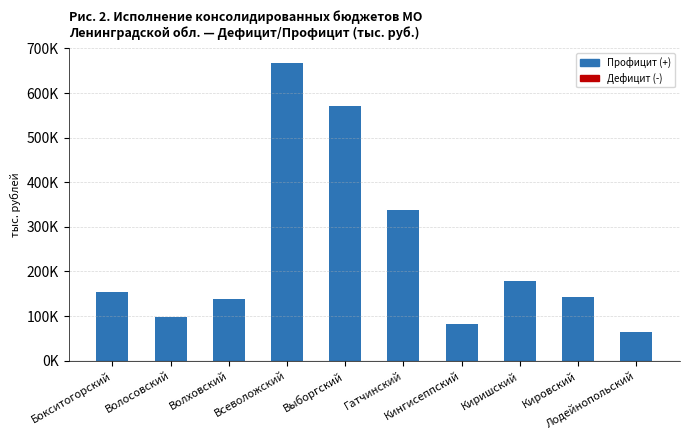

Where does the data first go above 154641?

Бокситогорский